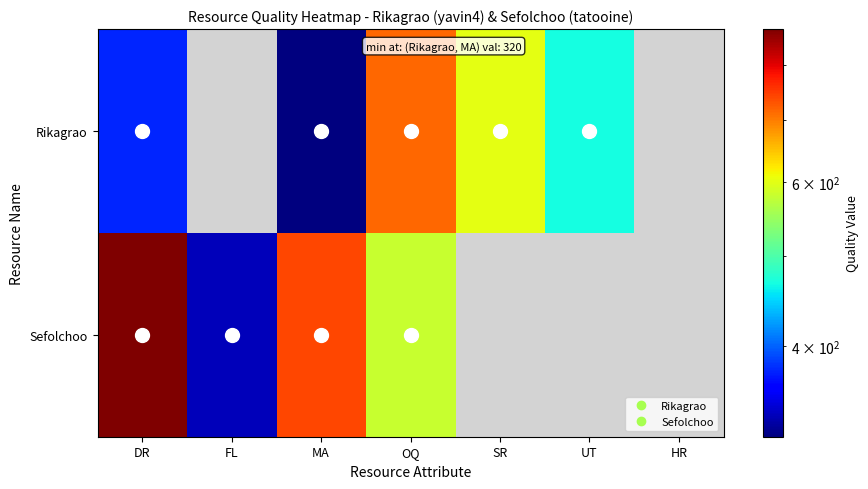

True or false: Rikagrao has a value of 714.0 at OQ.

True